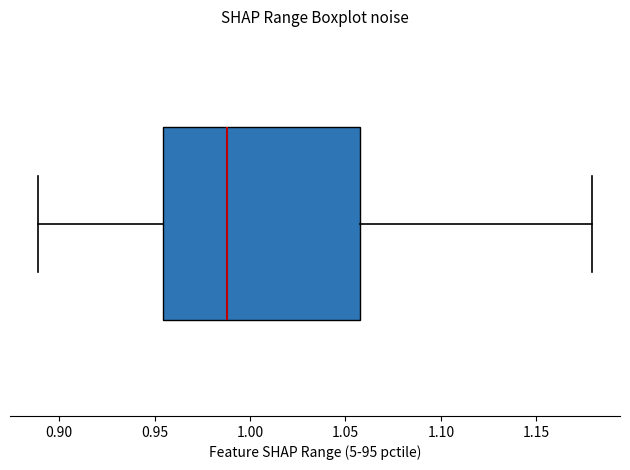

Transcribe this box plot: give where the median line is, the range the box spans, and where the two whiskers end, as read against the x-axis. The values are not printed on the chart, so give them approximately, as read against the axis.

median 0.990, box 0.955 to 1.060, whiskers 0.890 to 1.180